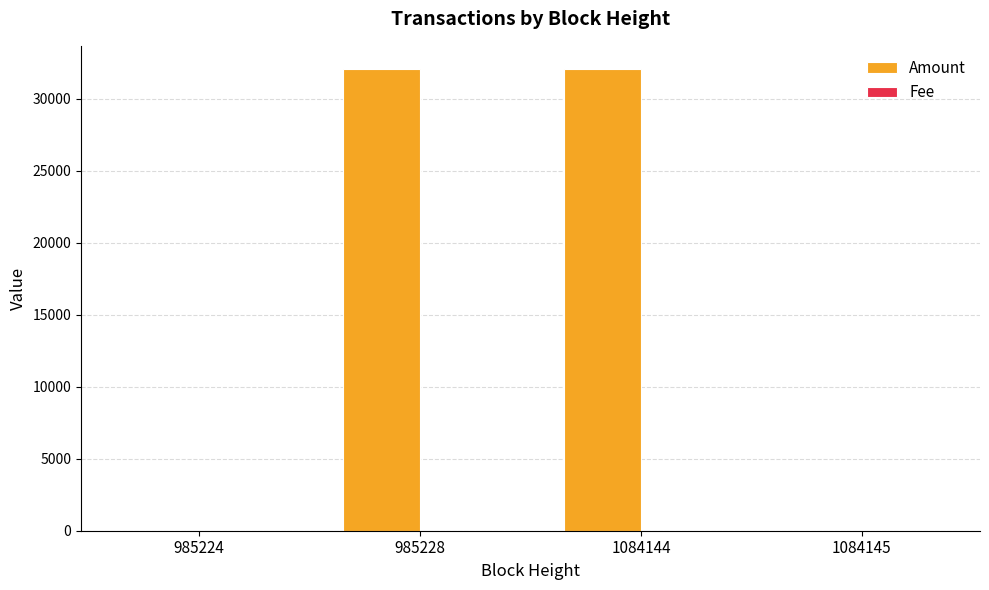

What is the sum of all Amount values?

64146.4